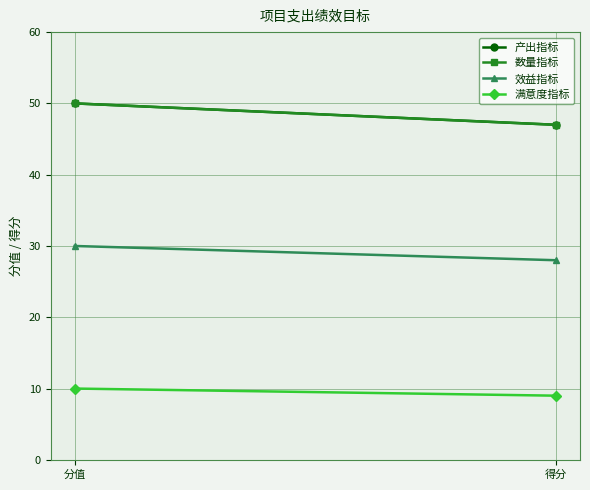

What is the smallest value displayed?

9